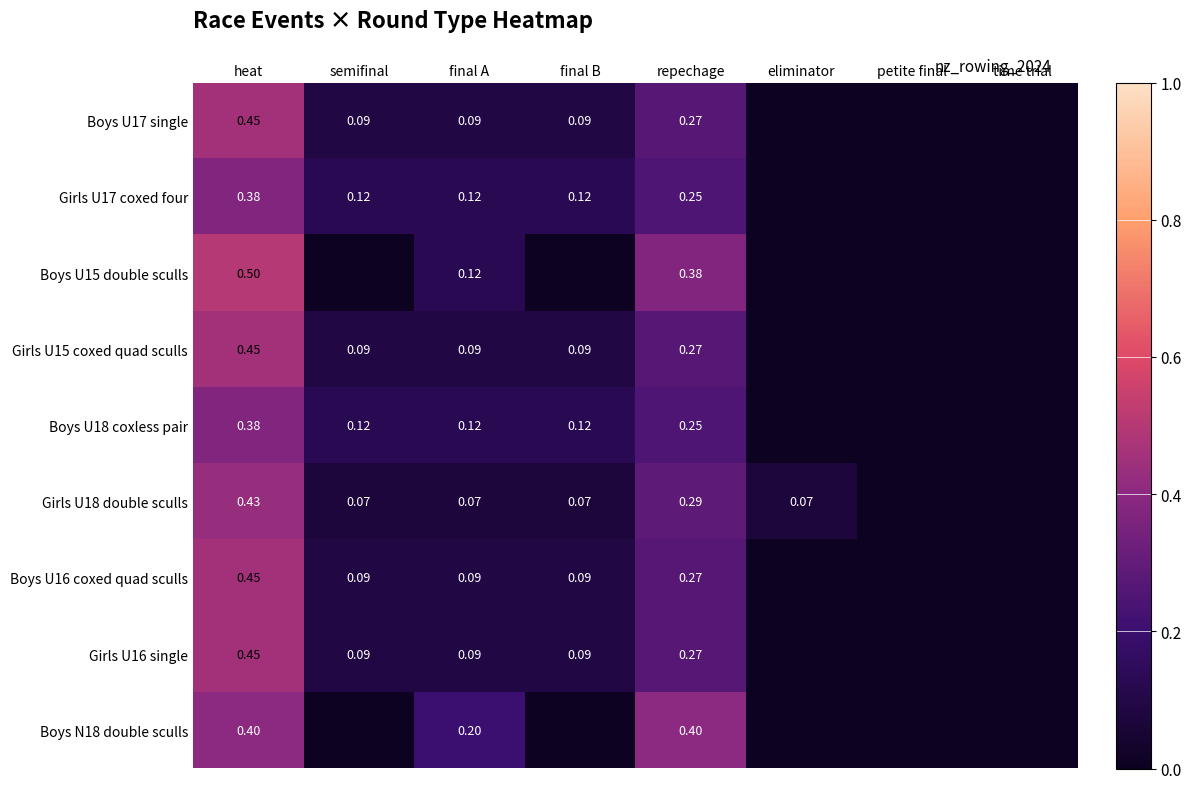

How many Girls U15 coxed quad sculls values are between 0 and 1?

8